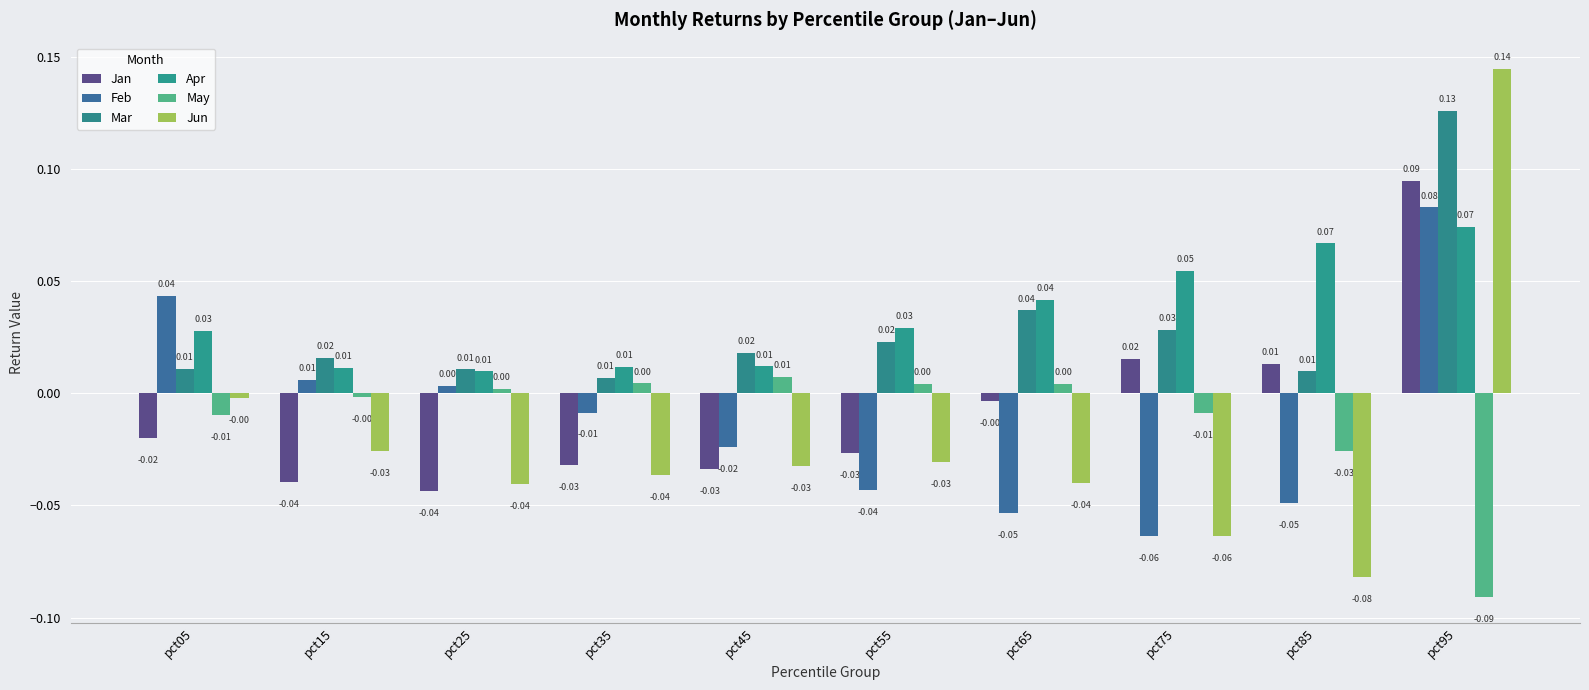

Rank the series at pct45 from lowest to highest value.

Jan, Jun, Feb, May, Apr, Mar